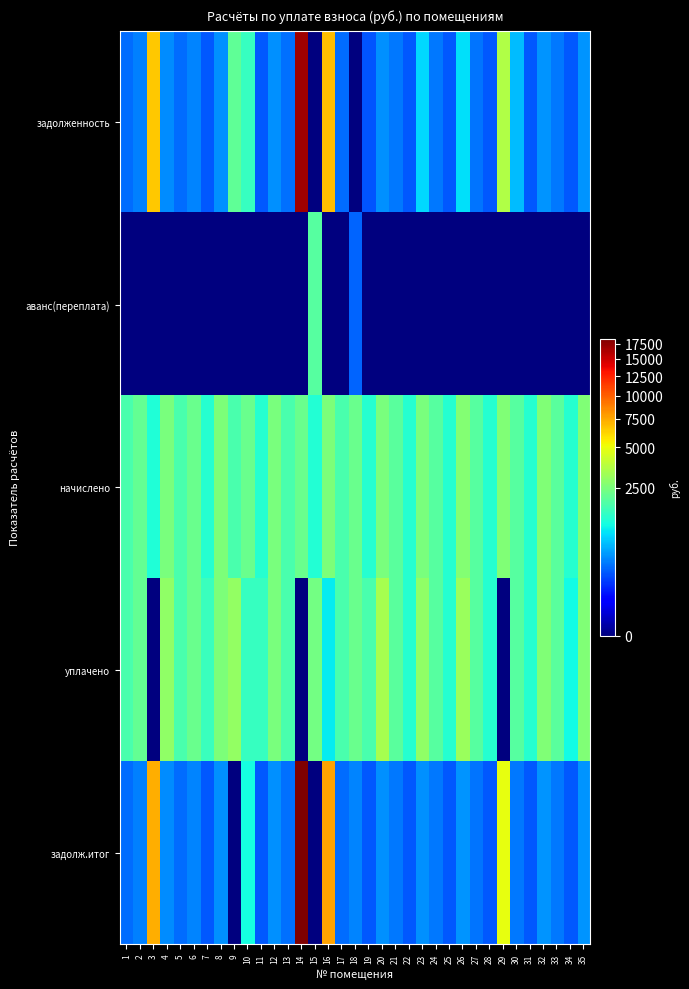

Reading left to right, list all the values displayed in this chart.

задолженность: 1=288.7	2=357.8	3=6542.8	4=412.4	5=289.4	6=373.0	7=219.1	8=425.5	9=2072.0	10=1487.1	11=216.0	12=419.8	13=293.0	14=16883.4	15=0.0	16=6848.0	17=290.2	18=0.0	19=206.0	20=417.6	21=332.6	22=215.3	23=838.1	24=321.8	25=218.9	26=886.1	27=318.2	28=217.4	29=3553.6	30=649.4	31=216.7	32=433.4	33=331.2	34=216.0	35=435.6
аванс(переплата): 1=0.0	2=0.0	3=0.0	4=0.0	5=0.0	6=0.0	7=0.0	8=0.0	9=0.0	10=0.0	11=0.0	12=0.0	13=0.0	14=0.0	15=1922.3	16=0.0	17=0.0	18=257.6	19=0.0	20=0.0	21=0.0	22=0.0	23=0.0	24=0.0	25=0.0	26=0.0	27=0.0	28=0.0	29=0.0	30=0.0	31=0.0	32=0.0	33=0.0	34=0.0	35=0.0
начислено: 1=1732.3	2=2147.0	3=1244.2	4=2475.4	5=1736.6	6=2237.8	7=1300.3	8=2557.4	9=1753.9	10=2220.5	11=1296.0	12=2518.6	13=1758.2	14=2216.2	15=1283.0	16=2531.2	17=1741.0	18=2229.1	19=1309.0	20=2505.6	21=1995.8	22=1291.7	23=2514.2	24=1931.0	25=1313.3	26=2643.8	27=1909.4	28=1304.6	29=2613.6	30=1948.3	31=1300.3	32=2600.6	33=1987.2	34=1296.0	35=2613.6
уплачено: 1=1732.3	2=2147.0	3=0.0	4=2887.5	5=1736.6	6=2237.8	7=1522.2	8=2557.4	9=2948.8	10=1480.3	11=1512.0	12=2518.6	13=1758.2	14=0.0	15=2400.0	16=975.8	17=1741.0	18=2229.1	19=1745.3	20=3340.8	21=1995.8	22=1291.7	23=2933.3	24=1931.5	25=1313.2	26=3083.1	27=1909.4	28=1304.6	29=0.0	30=1948.3	31=1300.3	32=2601.2	33=1987.2	34=1080.0	35=2613.6
задолж.итог: 1=288.7	2=357.8	3=7295.1	4=412.1	5=289.4	6=373.0	7=216.7	8=426.2	9=0.0	10=1112.8	11=216.0	12=419.8	13=293.0	14=18319.4	15=0.0	16=7666.7	17=290.2	18=371.6	19=218.2	20=417.6	21=332.6	22=215.3	23=419.0	24=321.4	25=218.9	26=441.5	27=318.2	28=217.4	29=4931.8	30=324.7	31=216.7	32=432.9	33=331.2	34=216.0	35=435.6